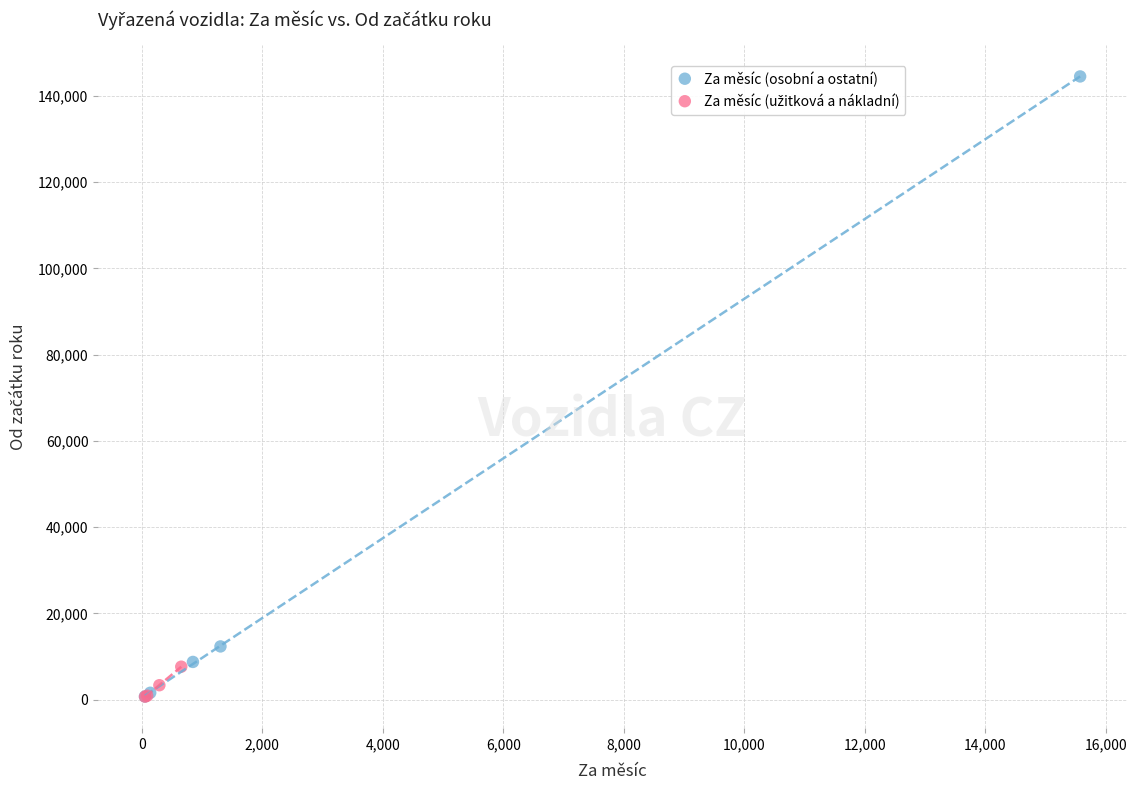

Which series has the largest Y range (max minus min)?

Za měsíc (osobní a ostatní)